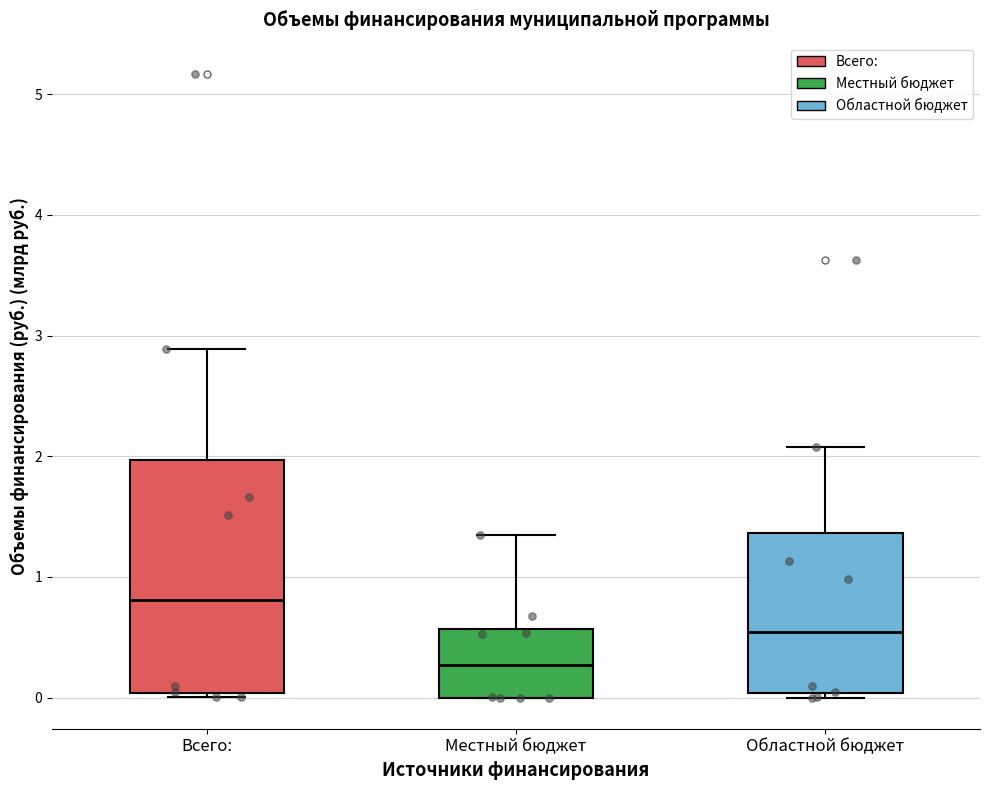

Which box's median line is the lowest?

Местный бюджет